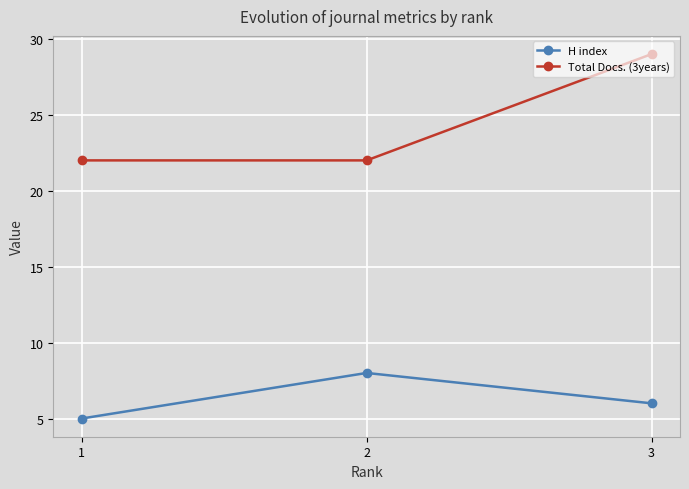

What is the value of the H index point at the 2nd from the left?

8